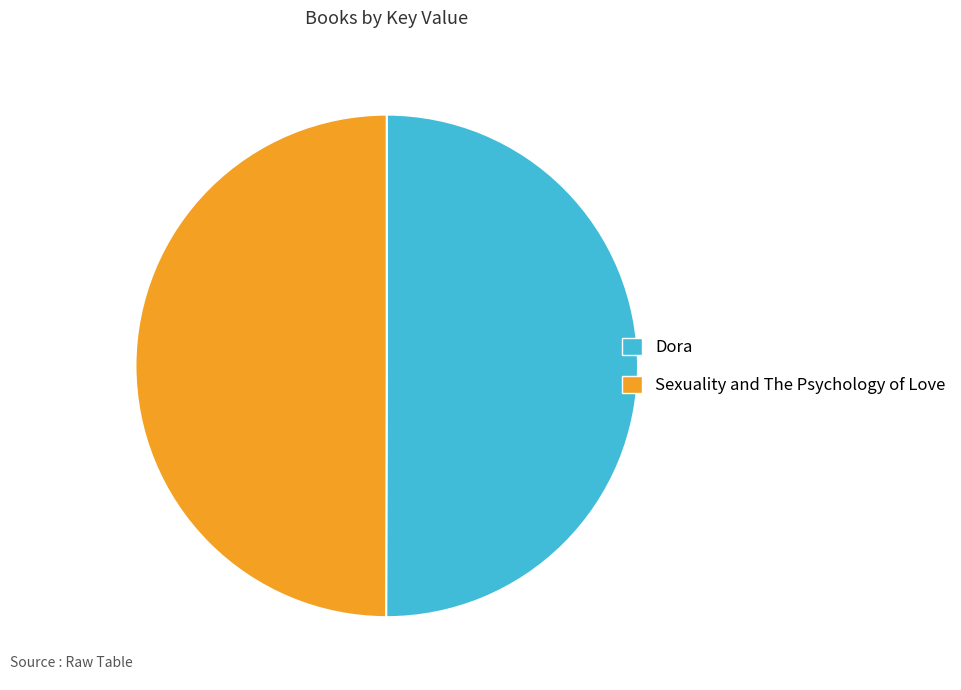

Count the number of slices in the pie.

2